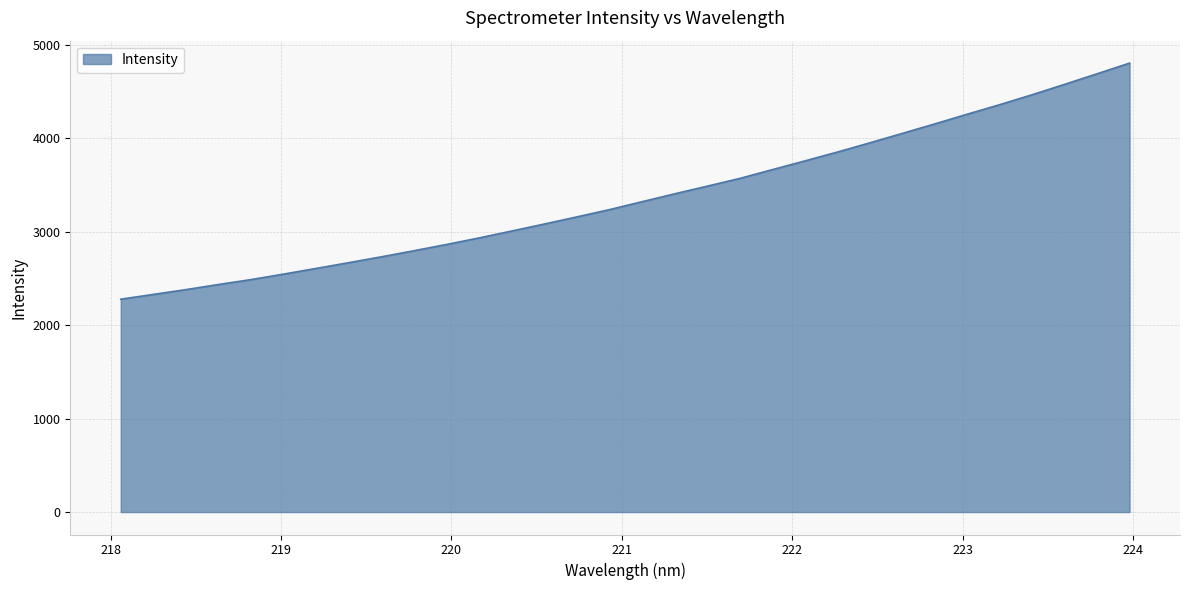

What is the greatest value displayed?

4805.0